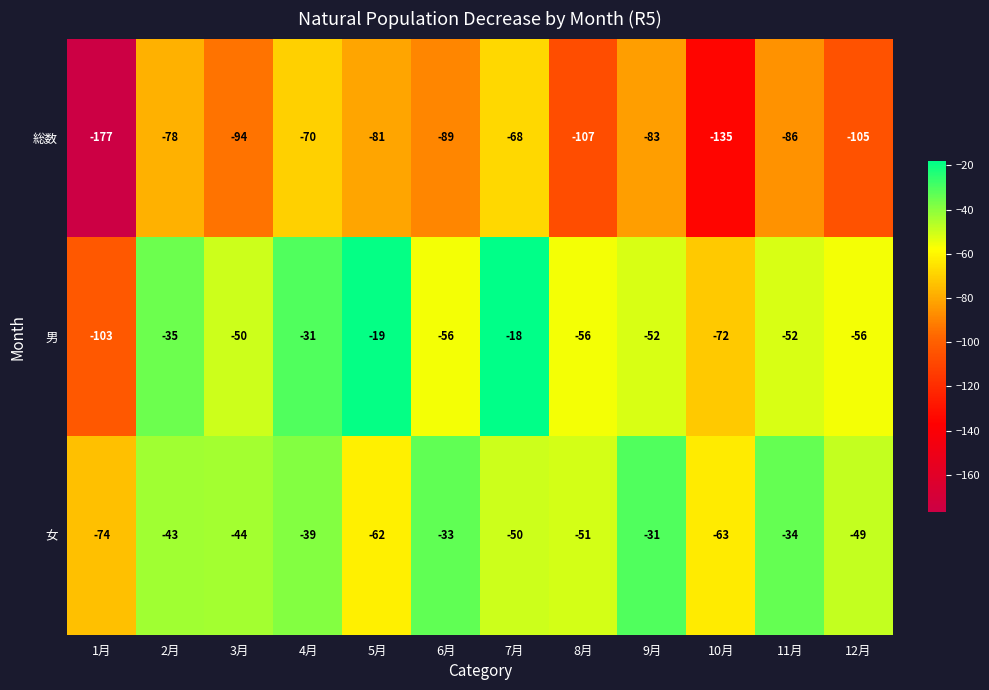

What is the total value across all series at 12月?

-210